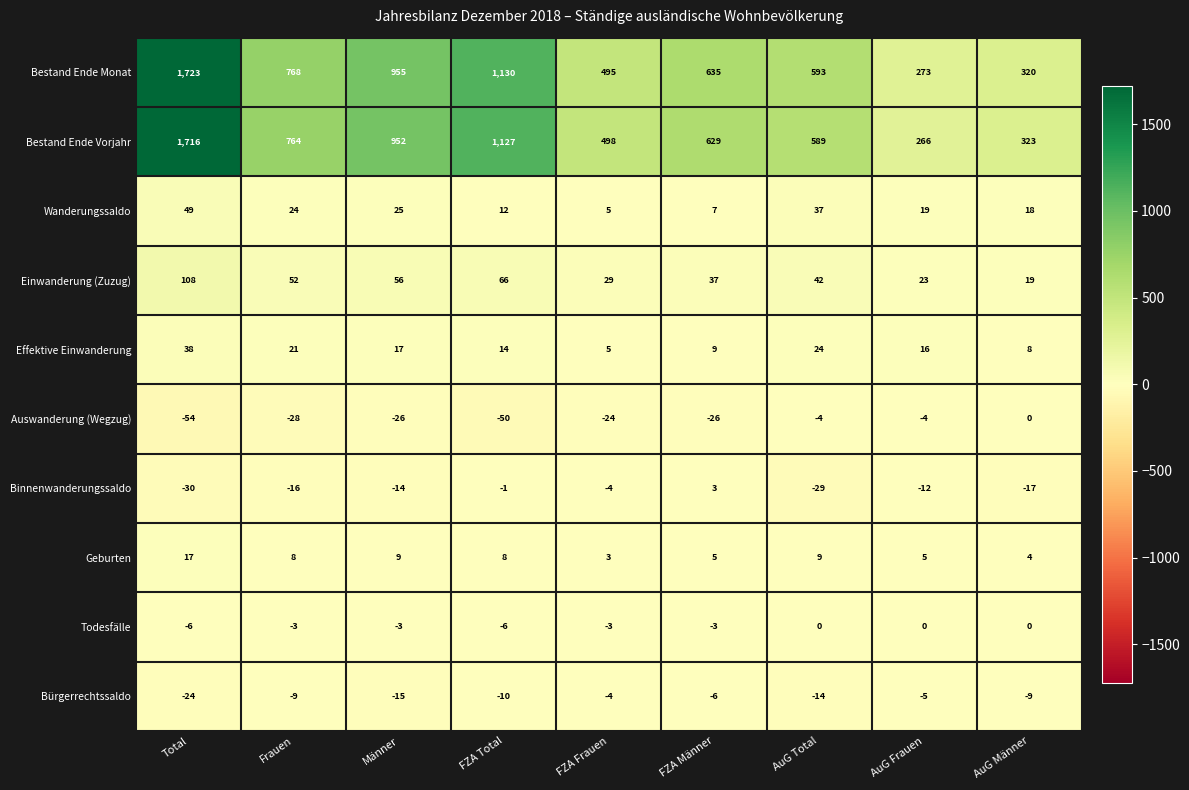

What is the minimum value for Bestand Ende Vorjahr?

266